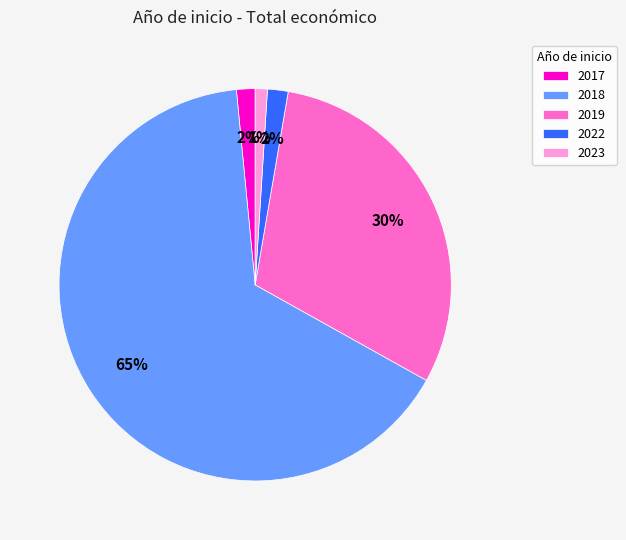

Which slice is the smallest?

2023